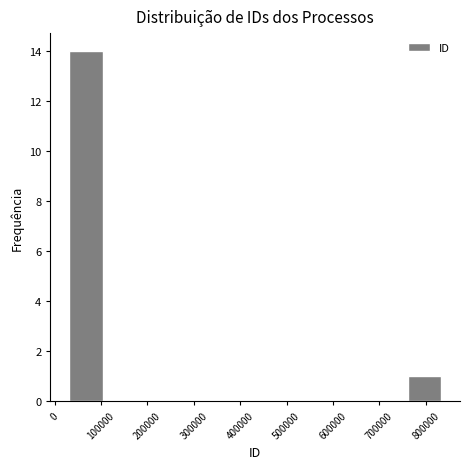

Over which range of the x-axis is the bar tallest?

30000 to 110000